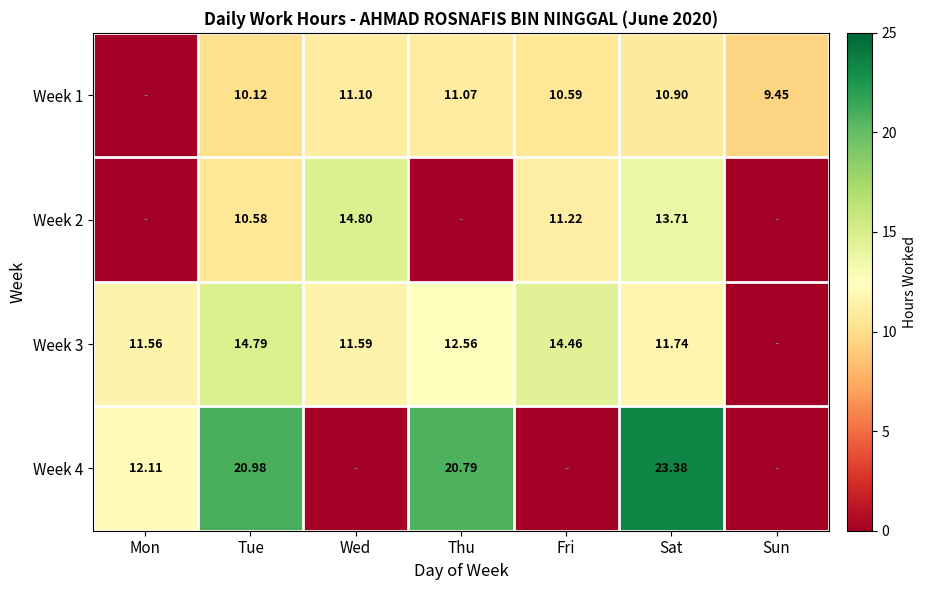

Which series has the largest total across all categories?

Week 4